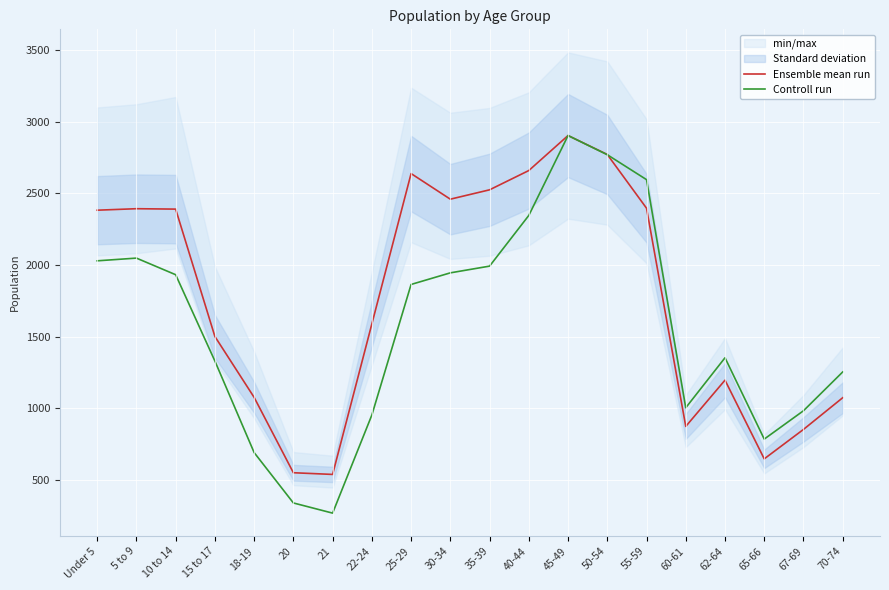

What is the label of the 8th point from the right?

45-49